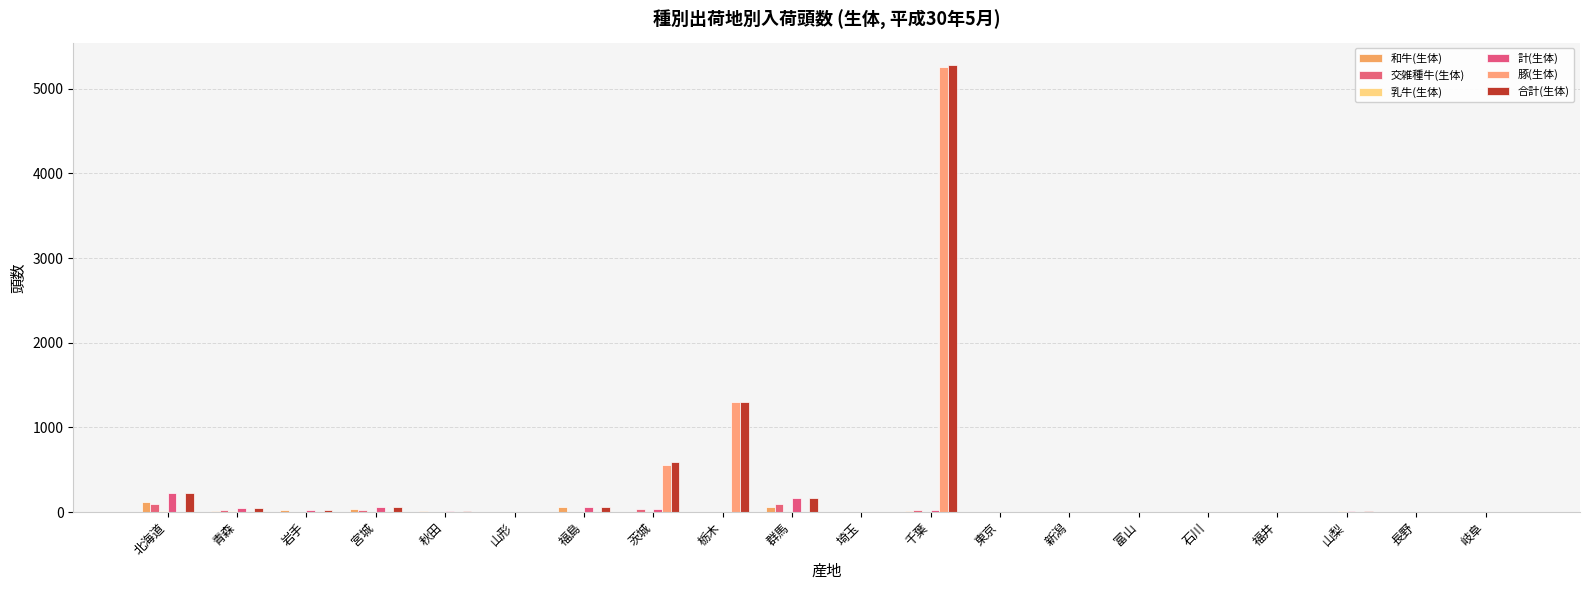

At how many categories does at least one series exceed 872?

2